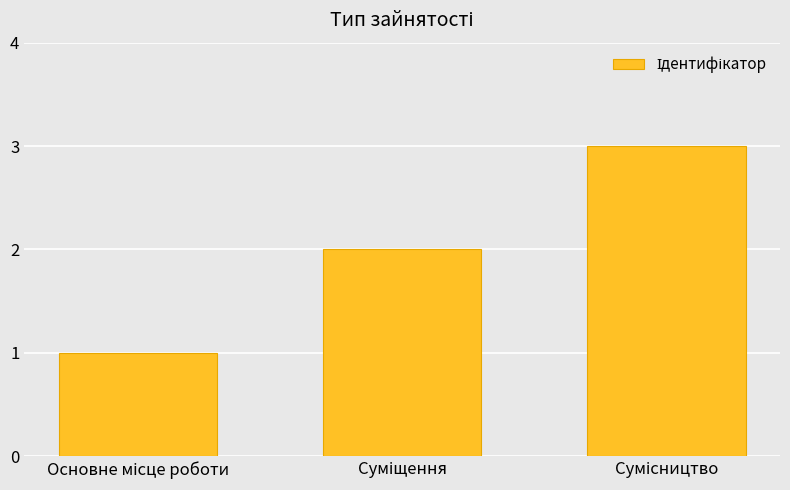

What is the maximum value shown in the chart?

3